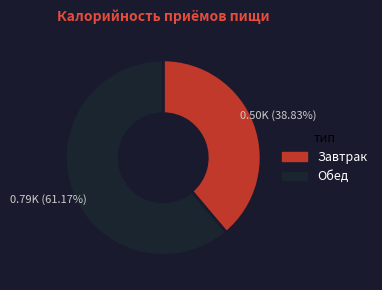

What is the ratio of the value at Обед to the value at Завтрак?

1.6